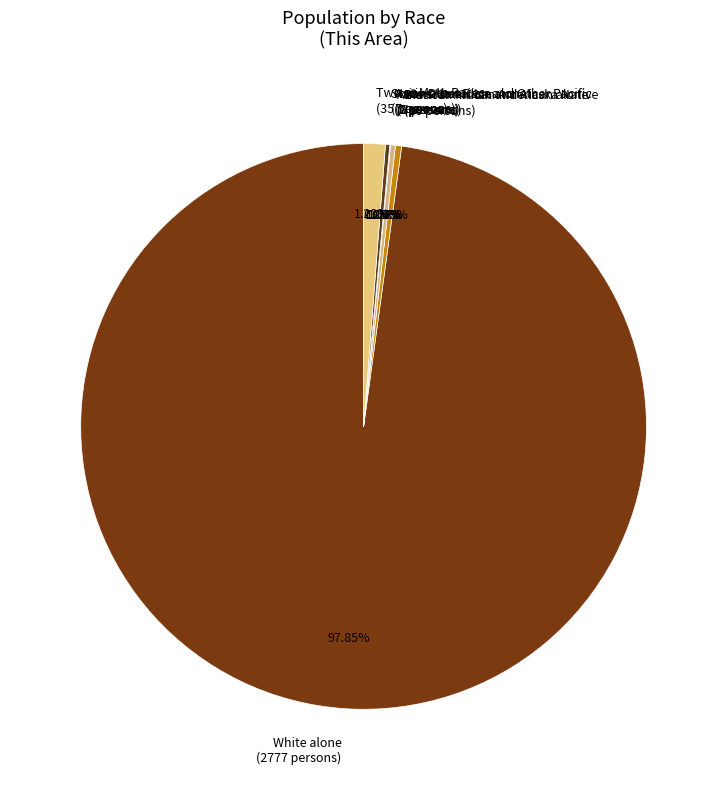

Is it true that Black or African American alone is 0% of the pie?

True